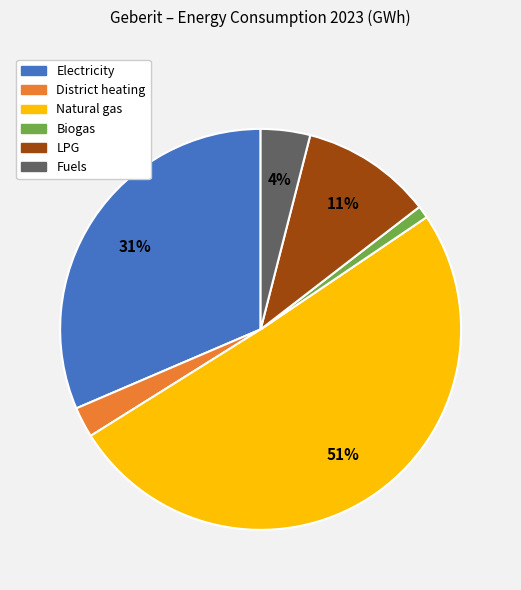

Do District heating and Fuels together represent more than half of the pie?

No